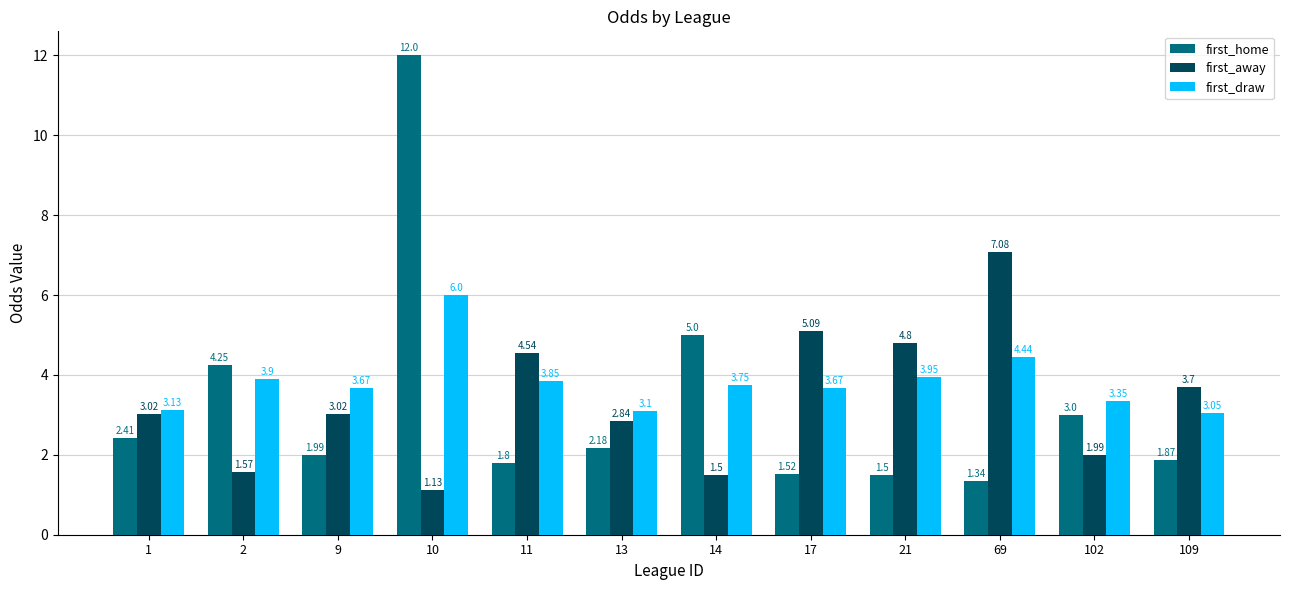

Where is first_draw nearest to the value 4?

21